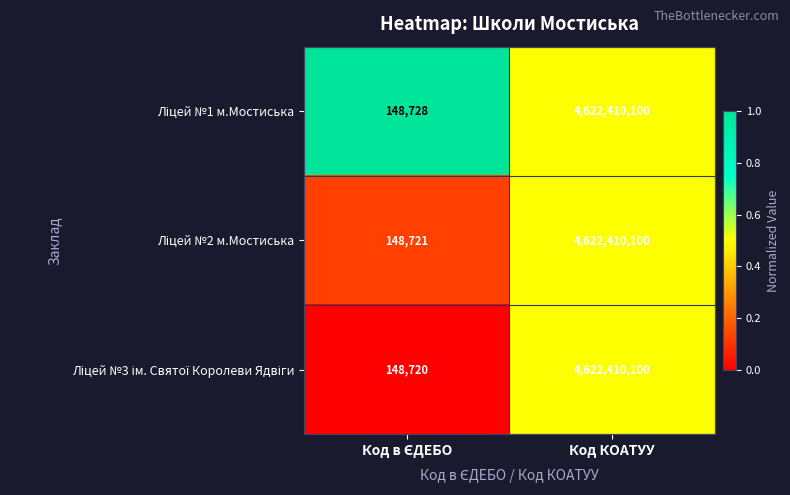

Which label corresponds to the largest value in the chart?

Код КОАТУУ